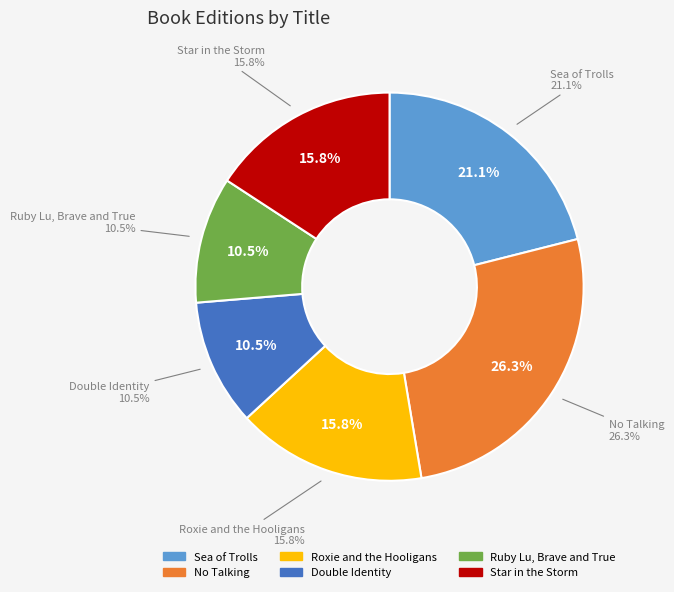

True or false: Sea of Trolls accounts for 35% of the total.

False